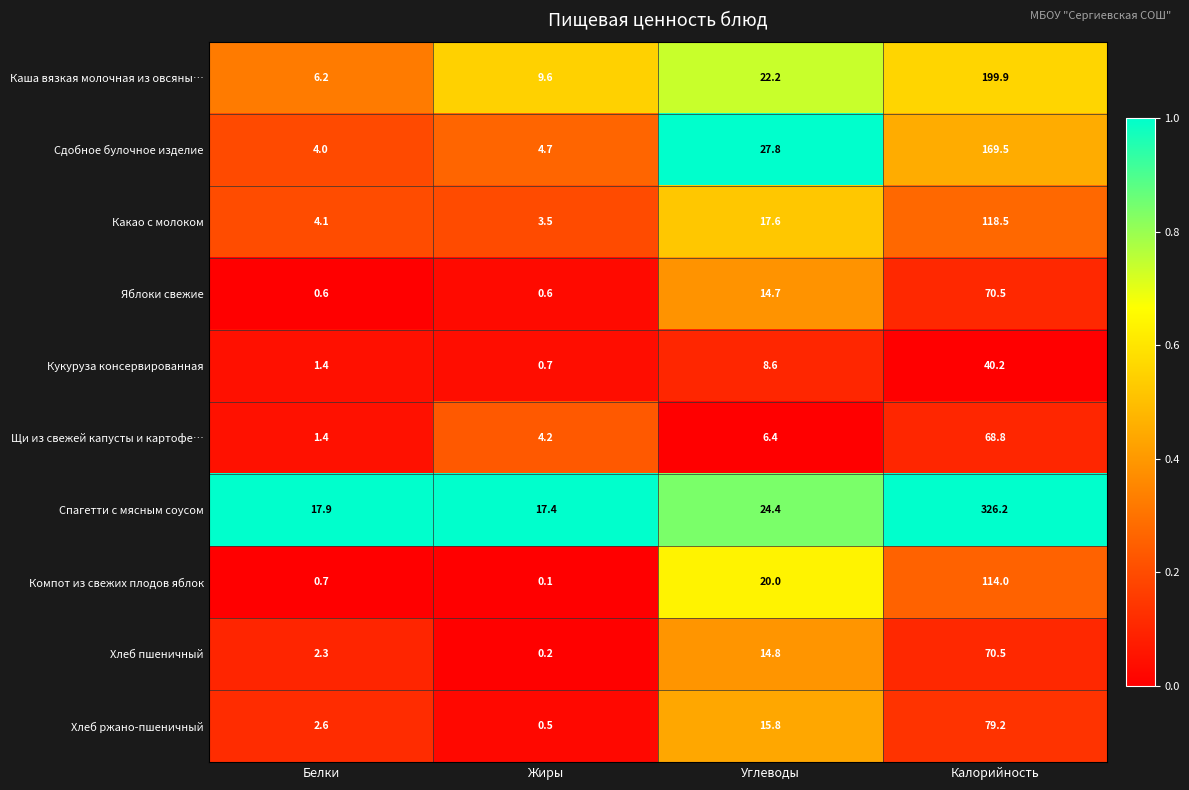

Which series changed the most between Углеводы and Калорийность?

Спагетти с мясным соусом